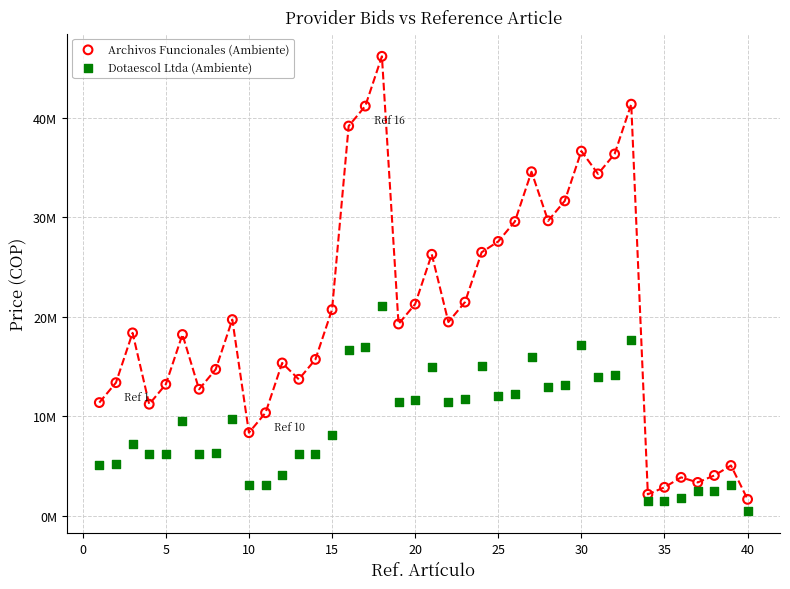

Which series contains the lowest Y value?

Dotaescol Ltda (Ambiente)